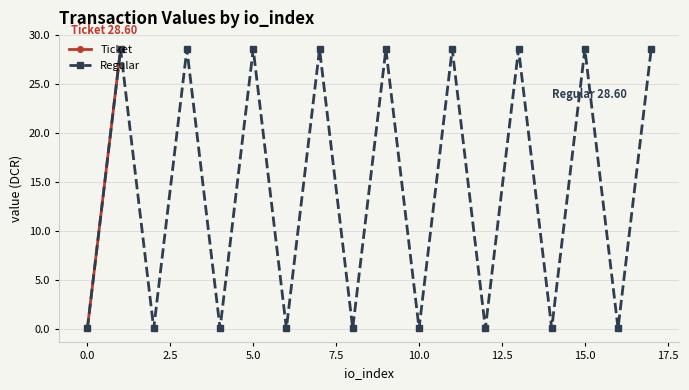

How many interior local peaks does the Regular series have?

8